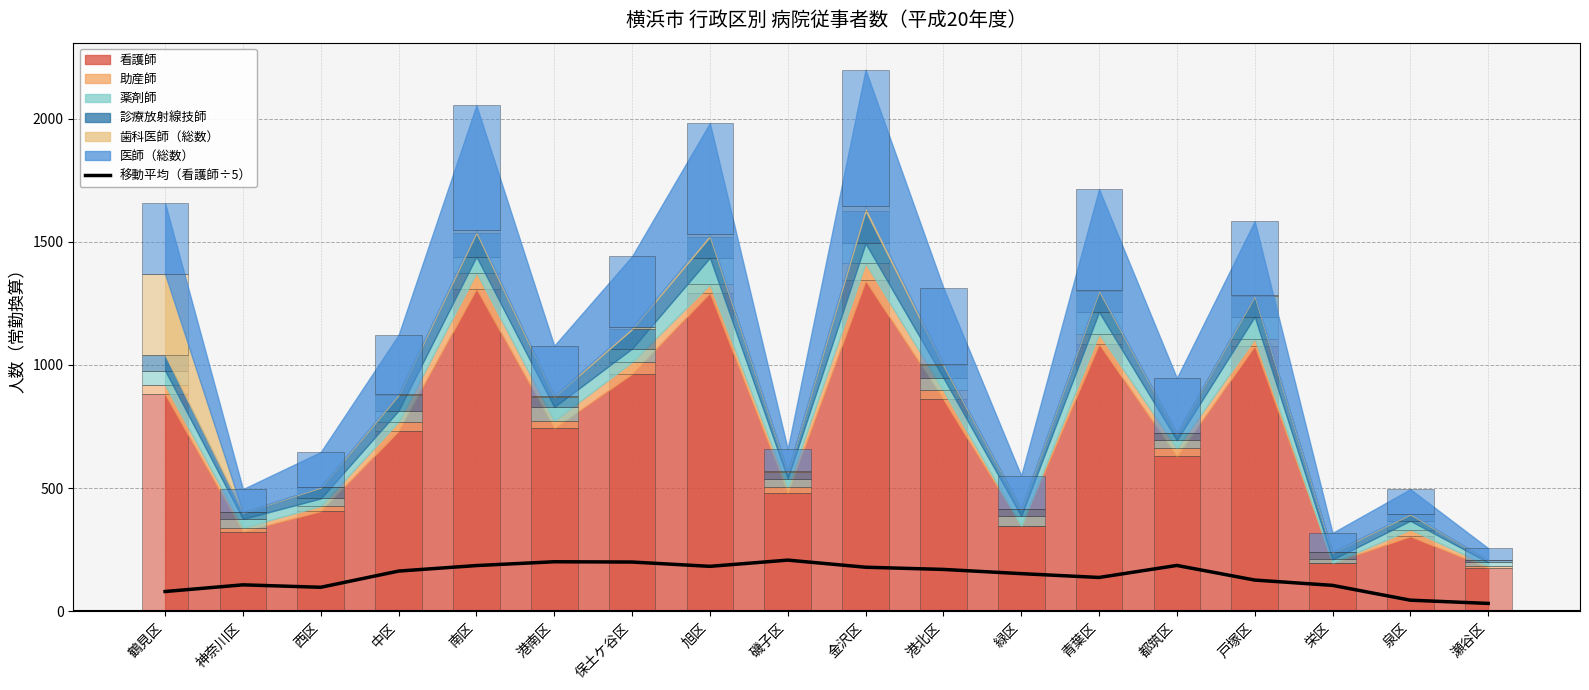

What is the average value?

142.3